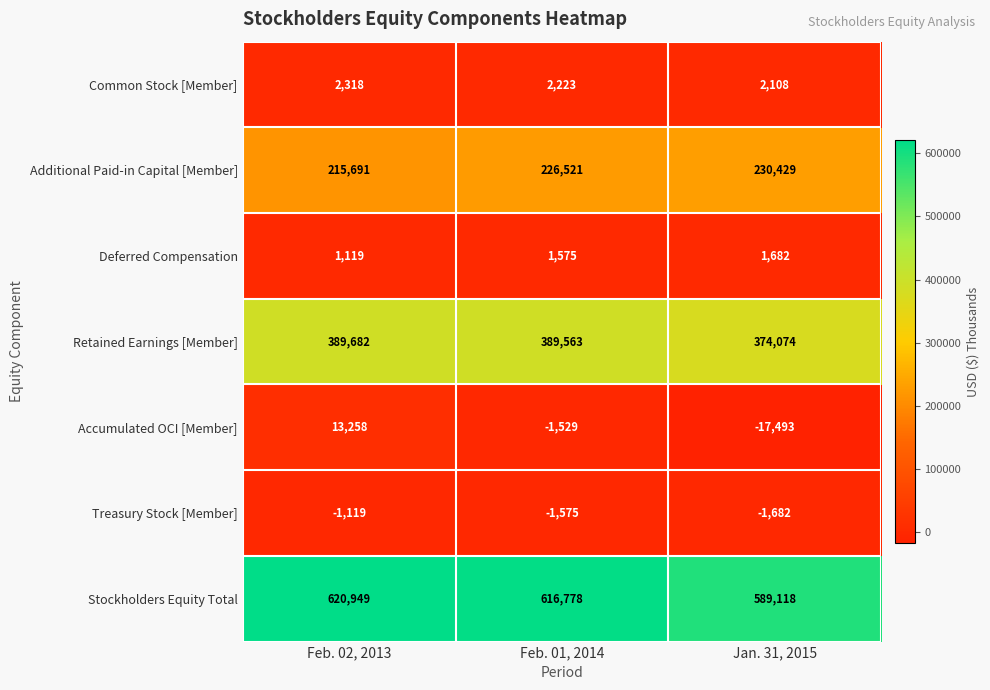

Which series has the widest spread of values?

Stockholders Equity Total